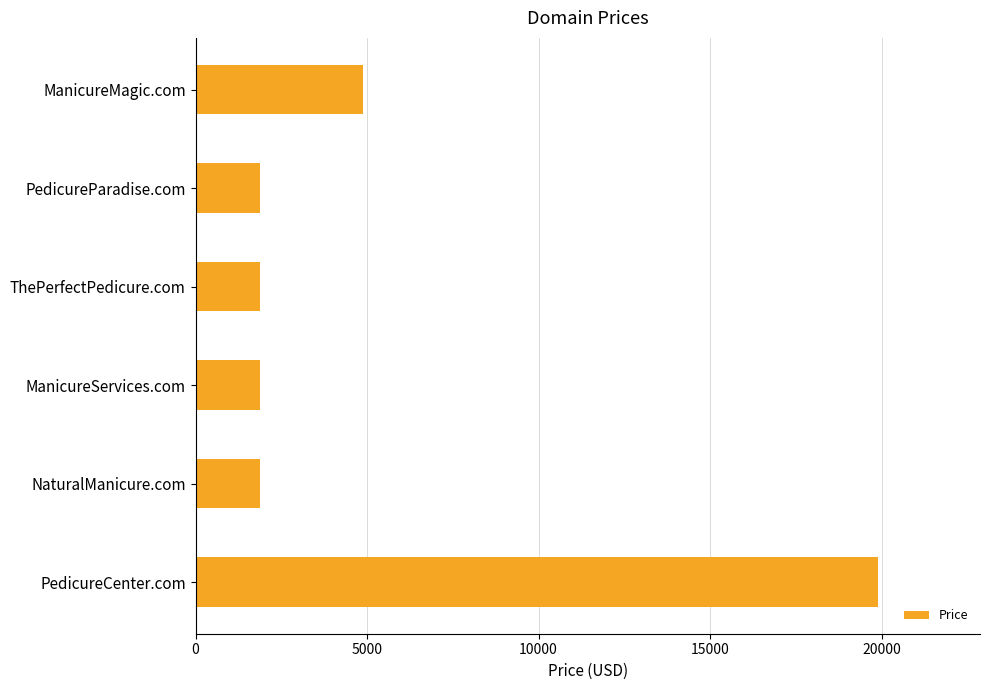

Reading bottom to top, transcribe all the data shown in this chart.

PedicureCenter.com=19888	NaturalManicure.com=1888	ManicureServices.com=1888	ThePerfectPedicure.com=1888	PedicureParadise.com=1888	ManicureMagic.com=4888